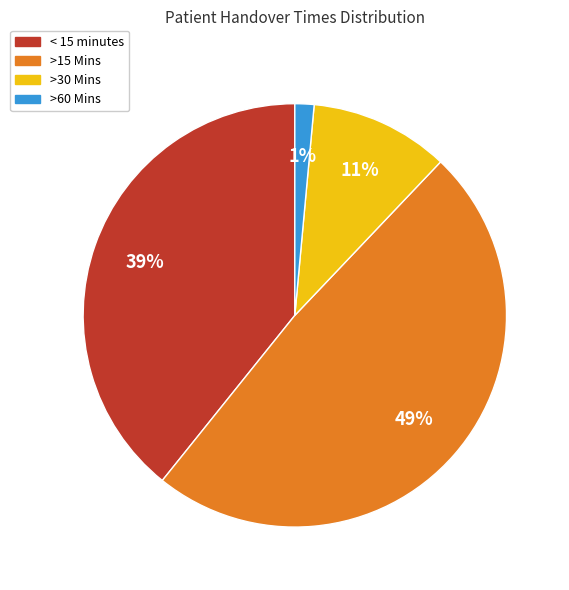

Rank the categories by value from highest to lowest.

>15 Mins, < 15 minutes, >30 Mins, >60 Mins